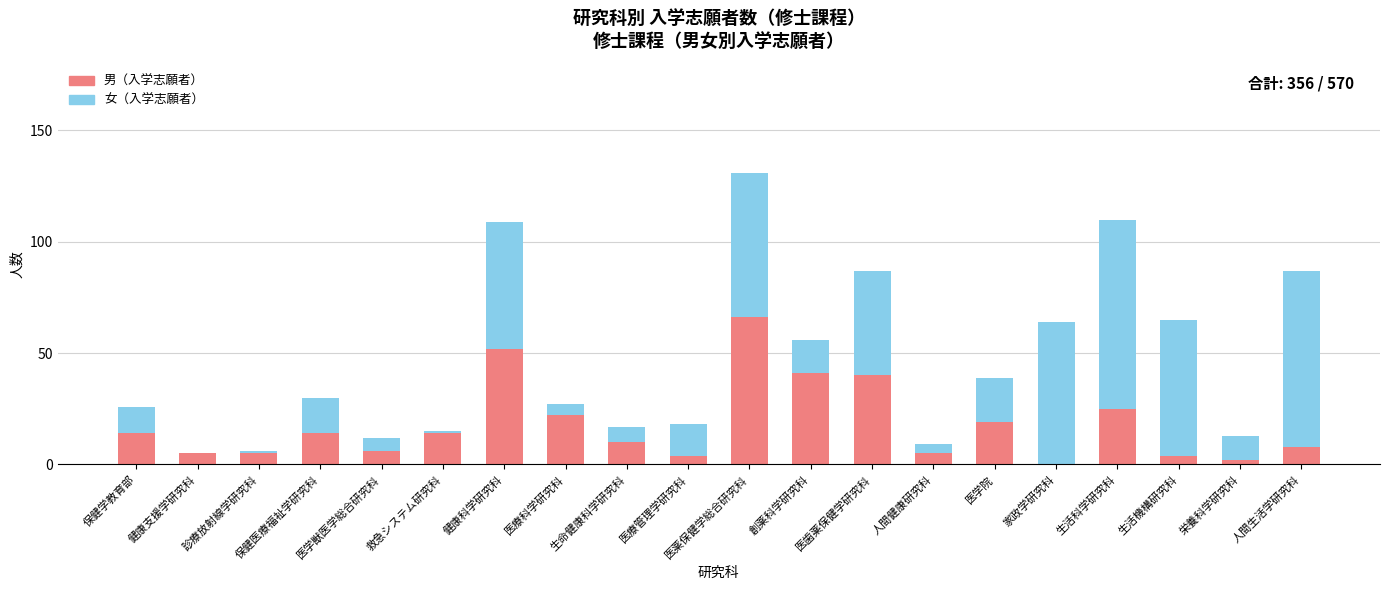

What is the sum of the 男（入学志願者） values at 保健医療福祉学研究科 and 生活機構研究科?

18